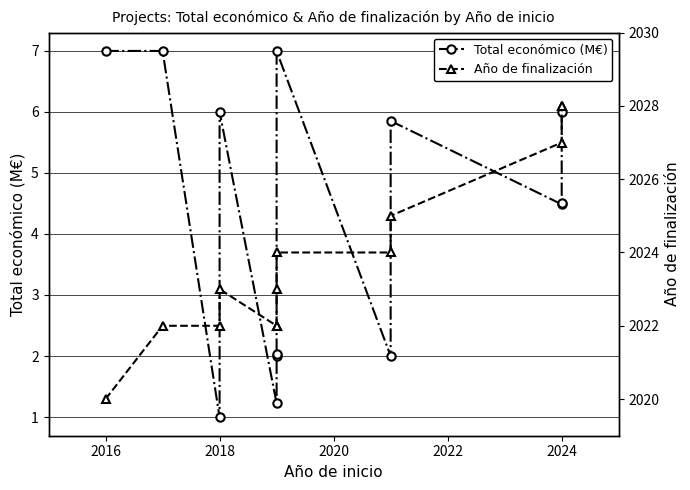

Between 2016 and 2018, which series saw the biggest shift?

Total económico (M€)